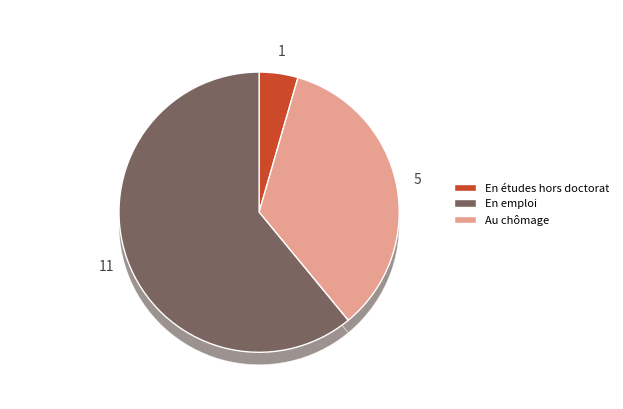

The 1602 slice represents 4% of the pie. True or false?

True